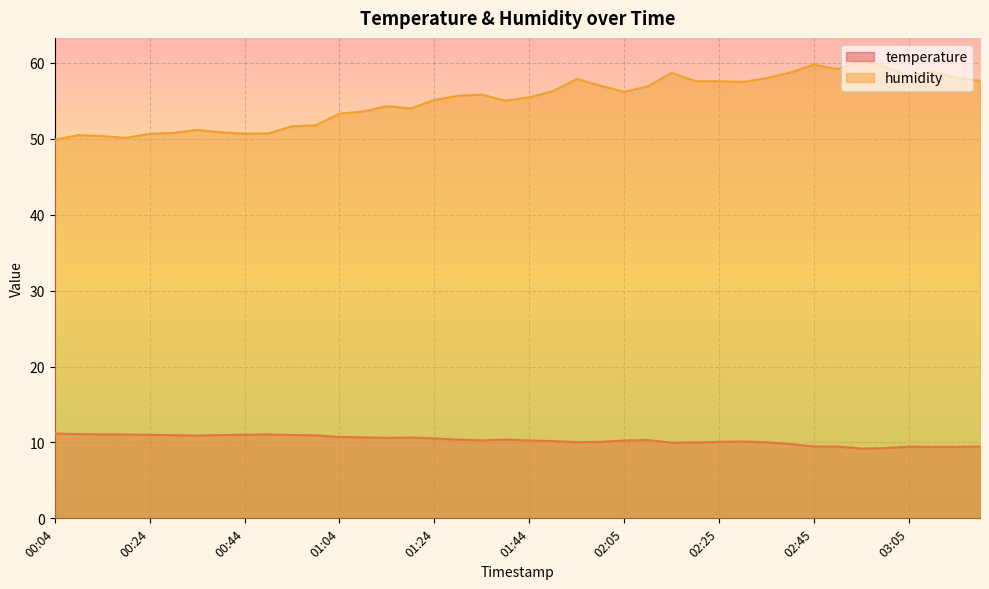

True or false: humidity and temperature cross at least once.

False